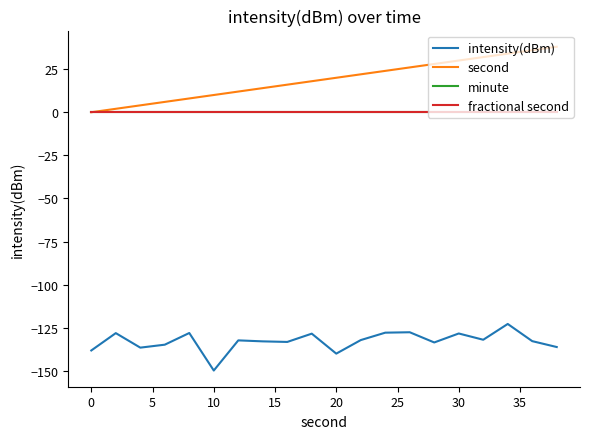

Is this an area chart (filled region under the line)?

No